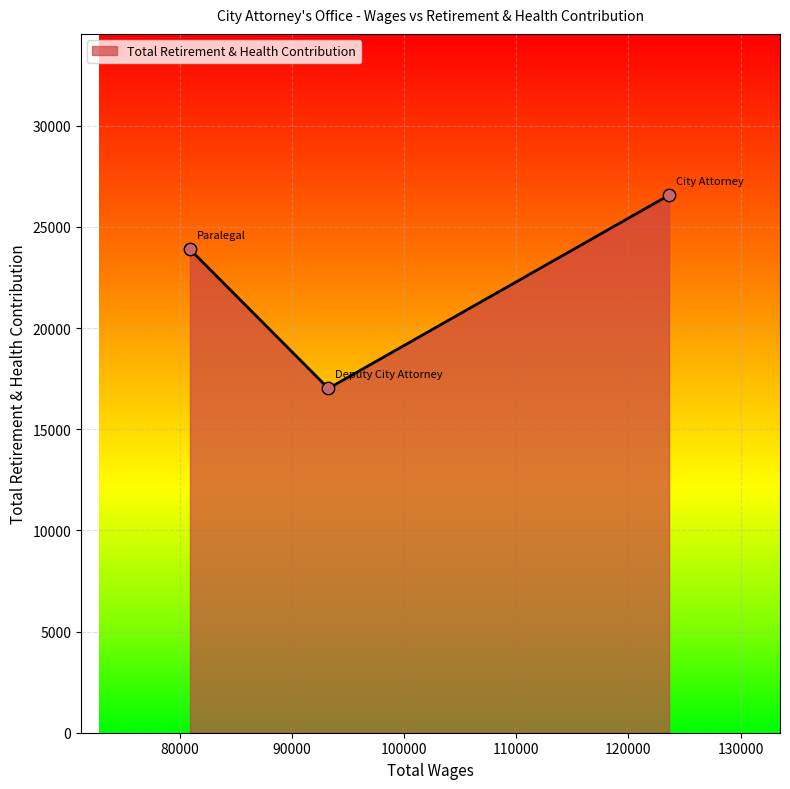

What is the average value?

22496